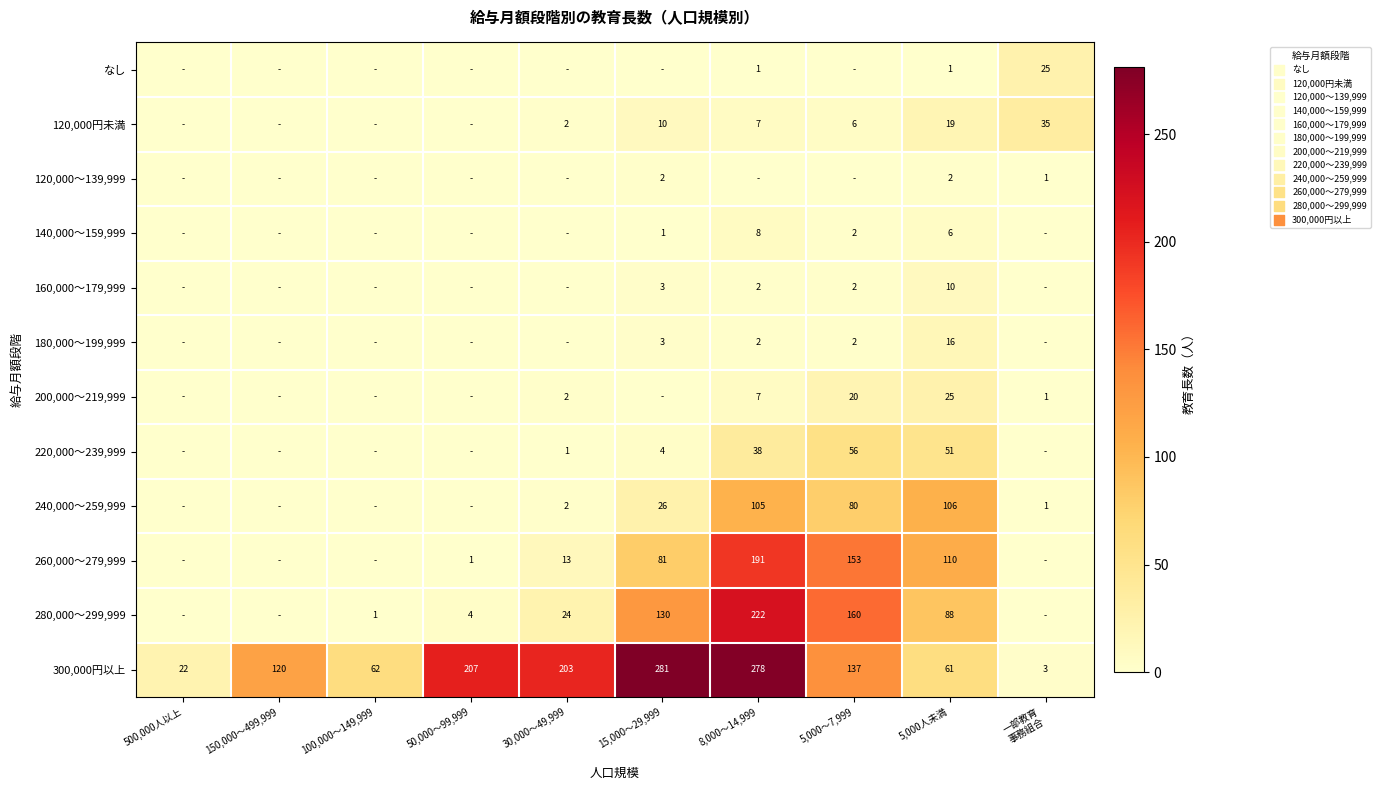

Is it true that 180,000～199,999 equals 1 at 5,000～7,999?

False